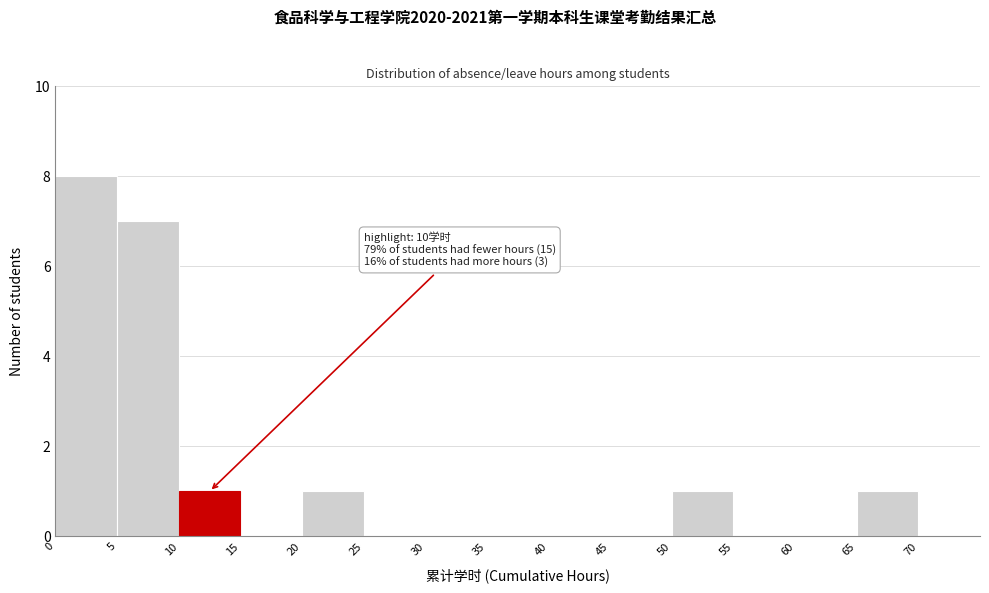

Over which range of the x-axis is the bar tallest?

0 to 5